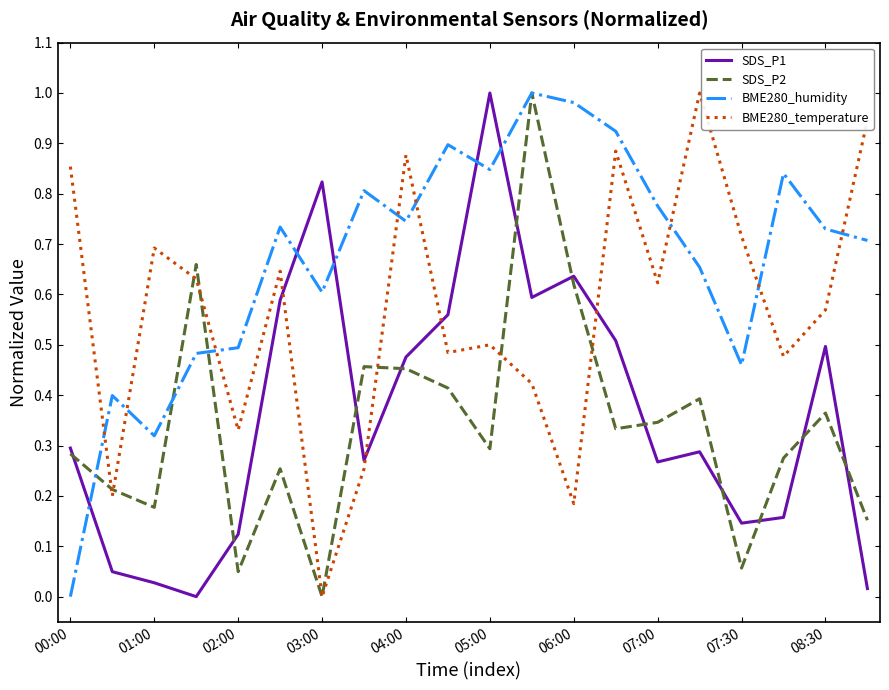

At how many categories does at least one series exceed 0?

20